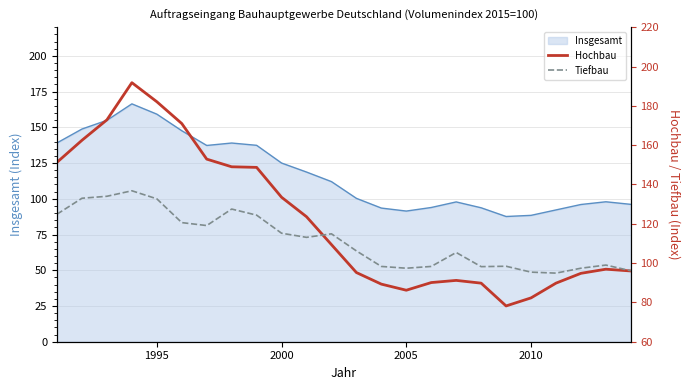

What is the sum of all Hochbau values?

2928.5